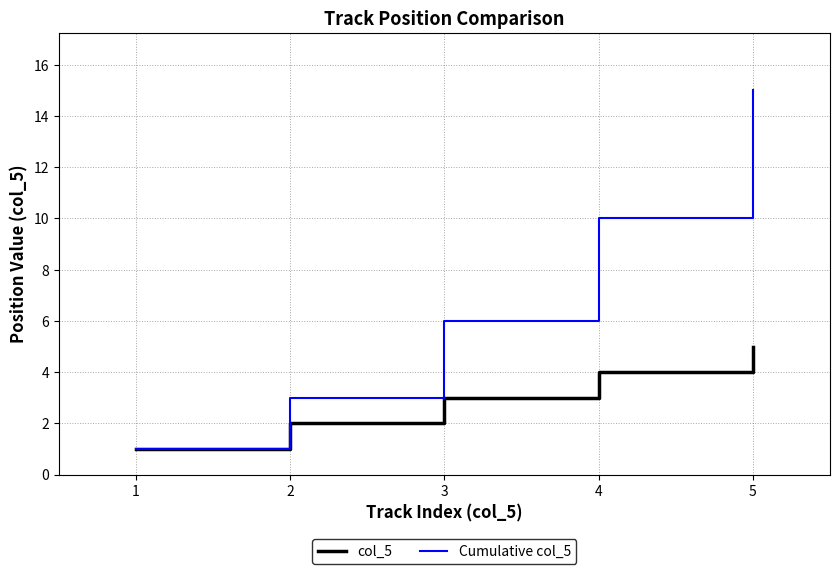

Reading left to right, what are all the values shown in this chart?

col_5: 1	2	3	4	5
Cumulative col_5: 1	3	6	10	15